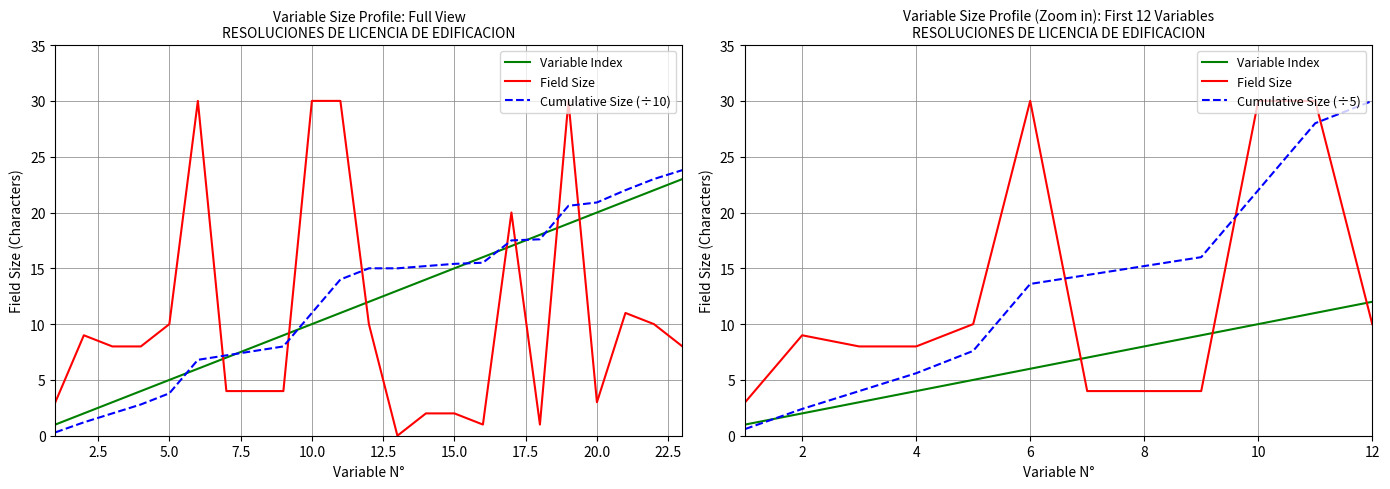

Is it true that Tamaño (Size) equals 1.3 at 20?

False